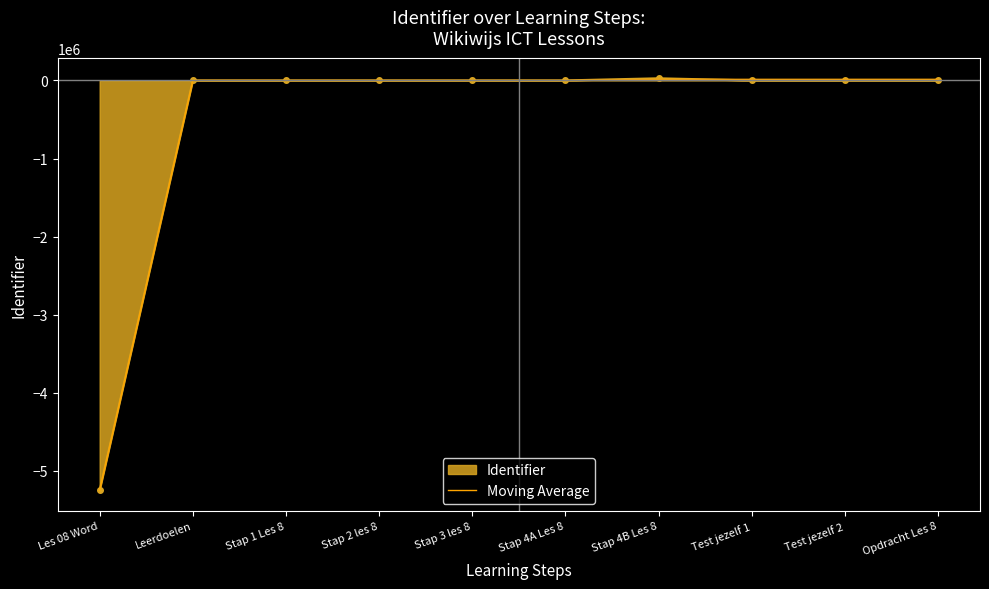

The value of Moving Average at Leerdoelen is 2096781. True or false?

False